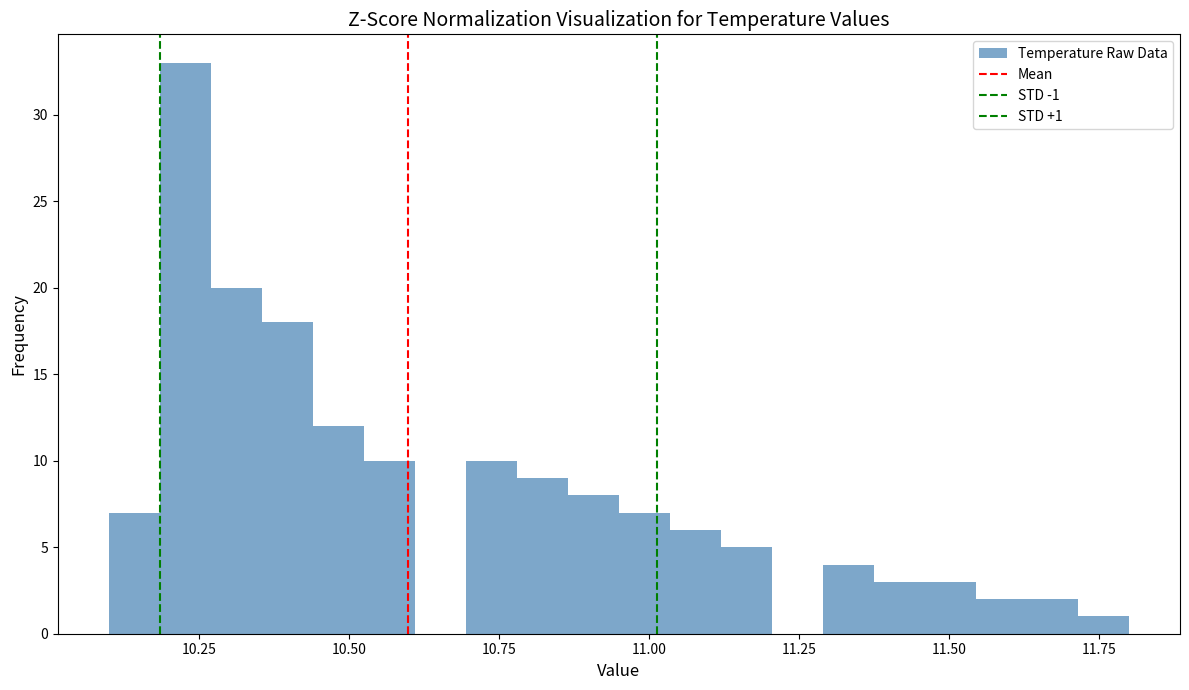

Around what value on the x-axis is the tallest bar? Give the approximate position of its centre, as read against the axis.

10.25